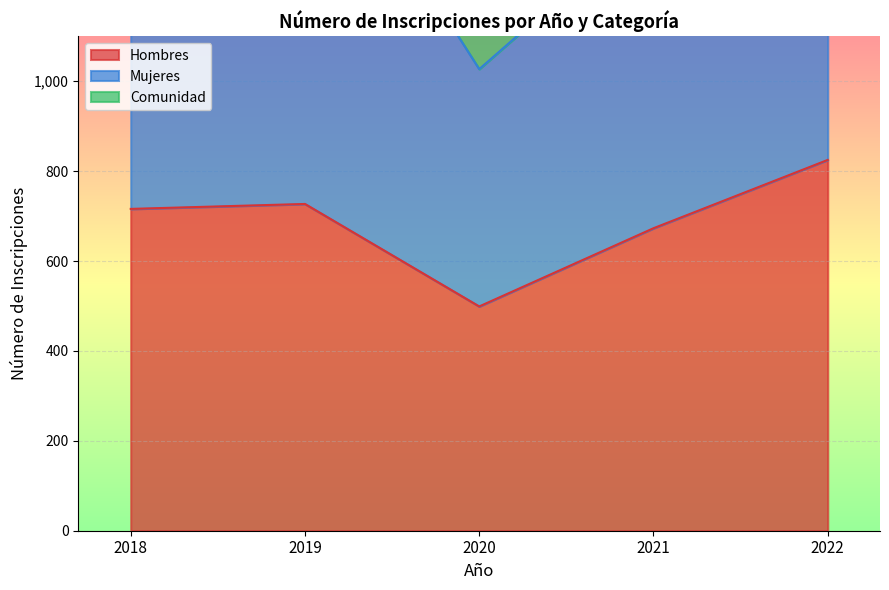

What is the total value across all series at 2021?

2039